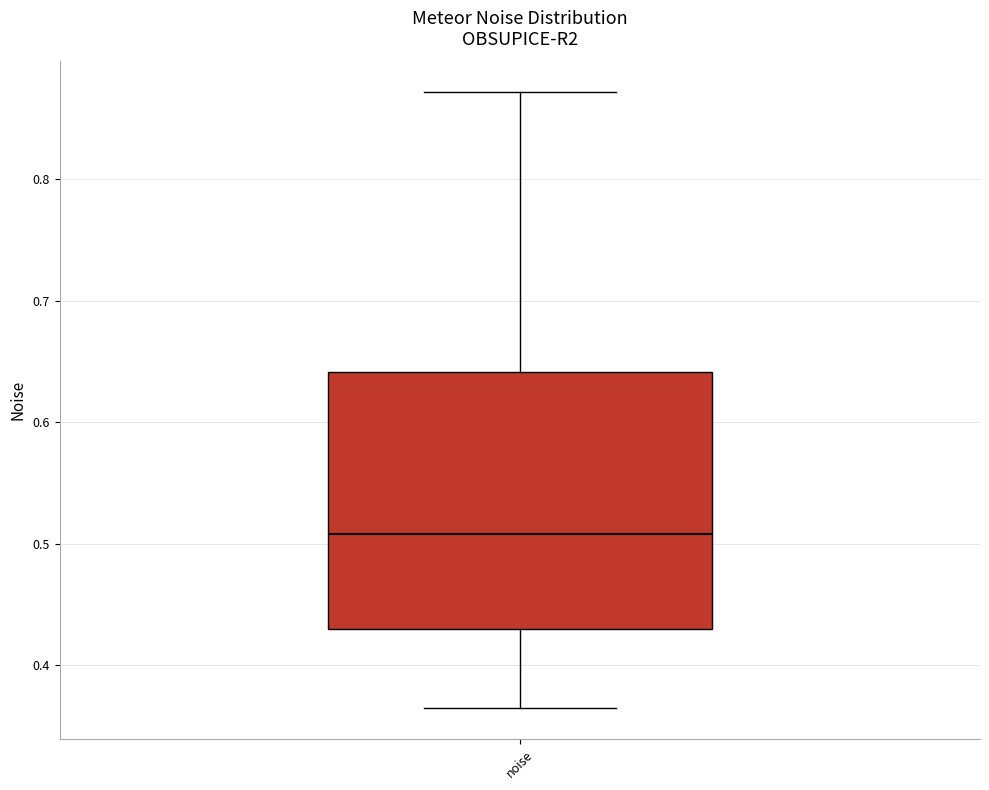

Where does the lower whisker of the box for noise end on the y-axis? The values are not printed on the chart, so give them approximately, as read against the axis.

0.36